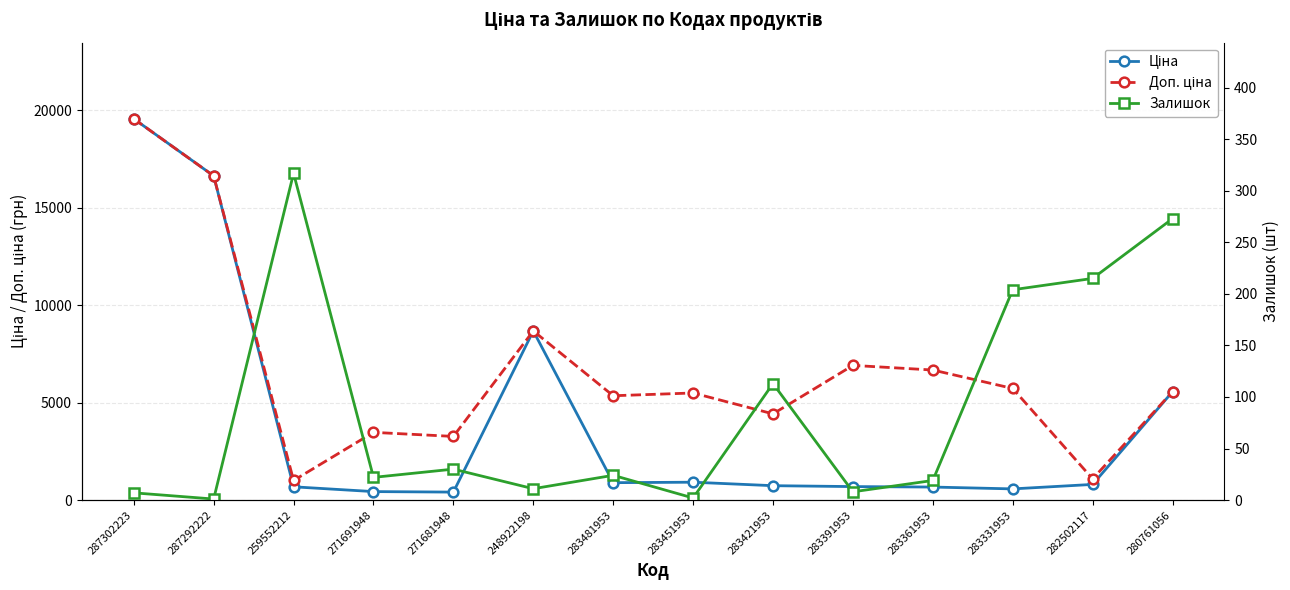

What is the approximate value of Ціна at 259552212?

679.8